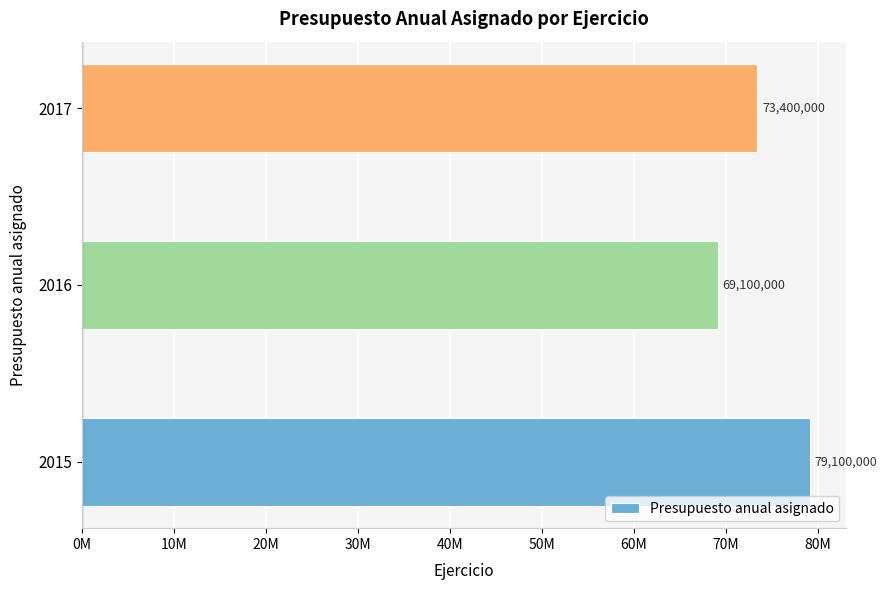

Are the bars horizontal?

Yes